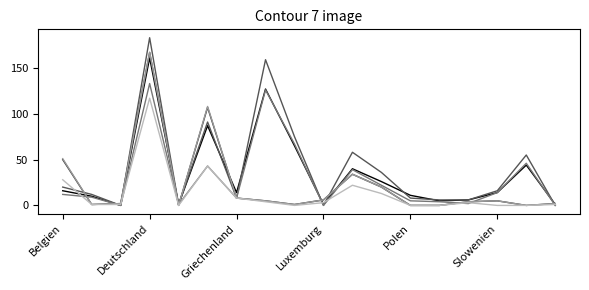

What is the maximum value shown in the chart?

183